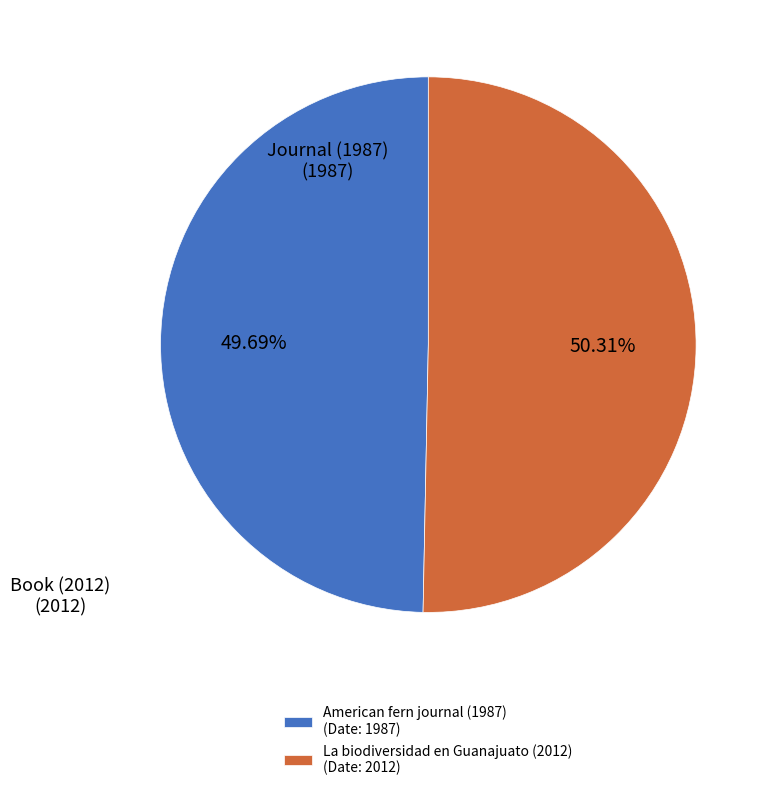

Rank the categories by value from lowest to highest.

American fern journal (1987), La biodiversidad en Guanajuato (2012)